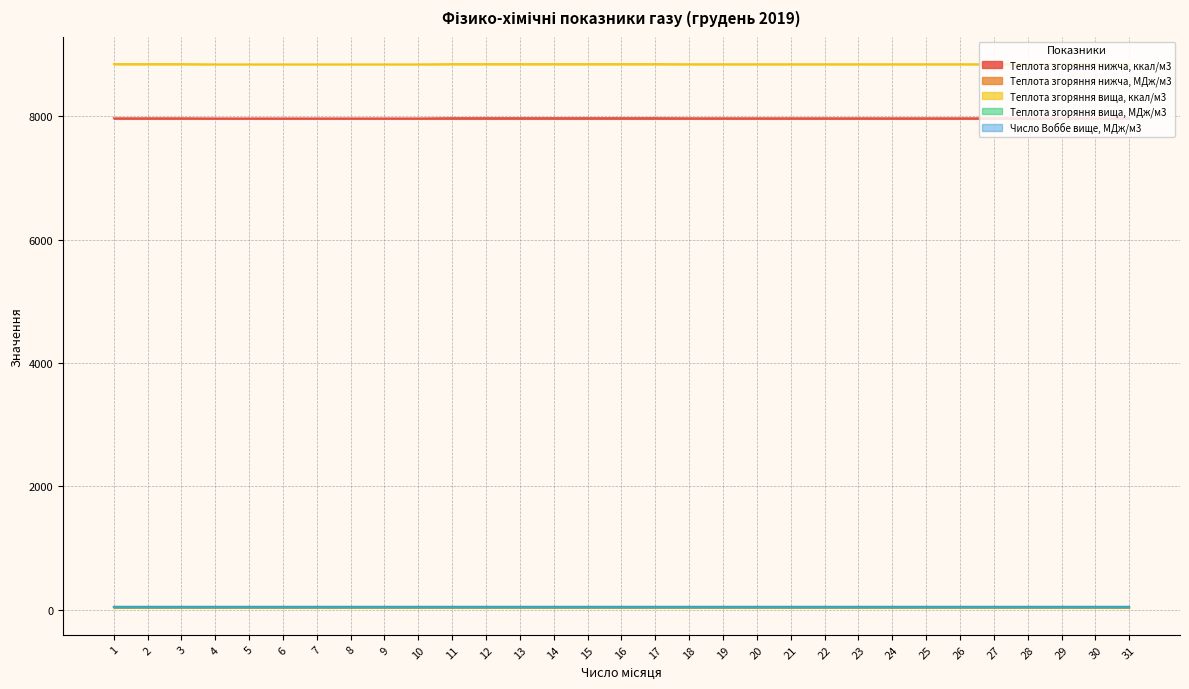

Where is Теплота згоряння вища, ккал/м3 nearest to the value 8849?

18